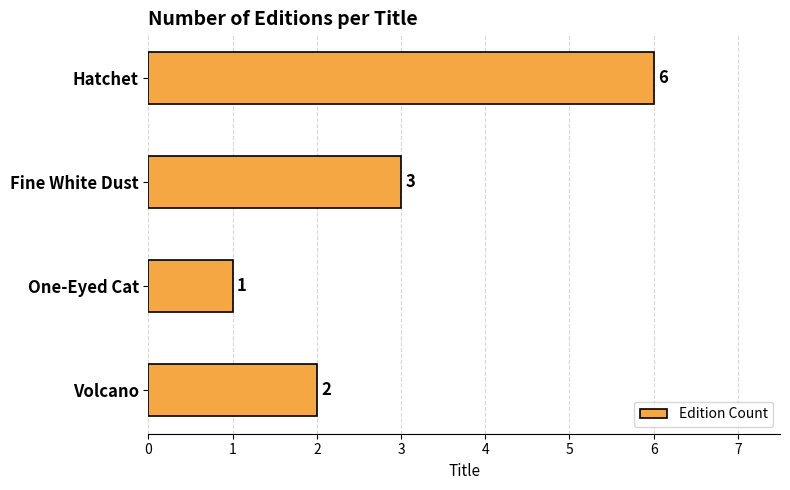

Count the values in the range 2 to 6.

3